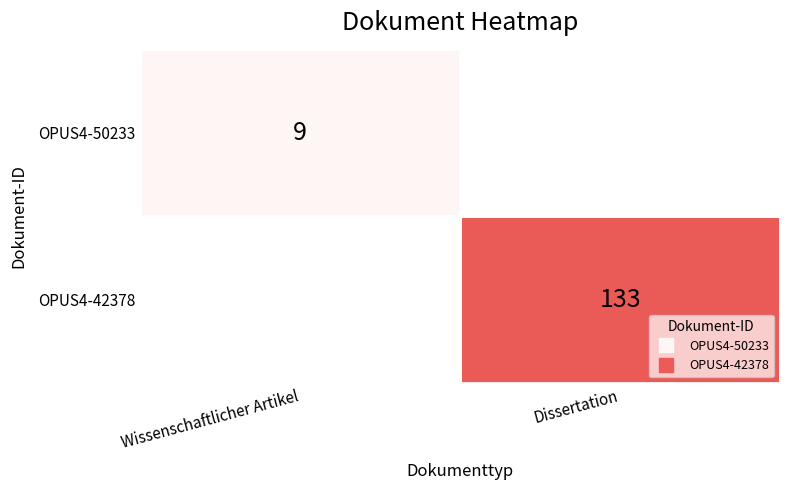

The value of OPUS4-50233 at Wissenschaftlicher Artikel is 9.0. True or false?

True